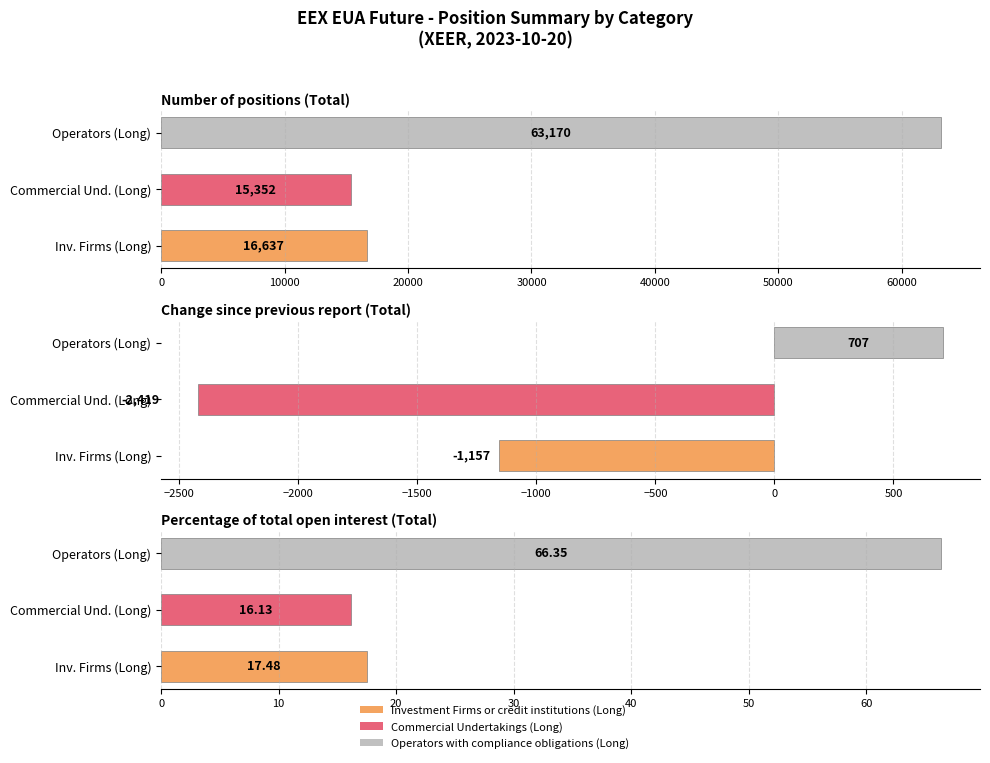

How many values in the Operators with compliance obligations (Long) series are below 707?

1